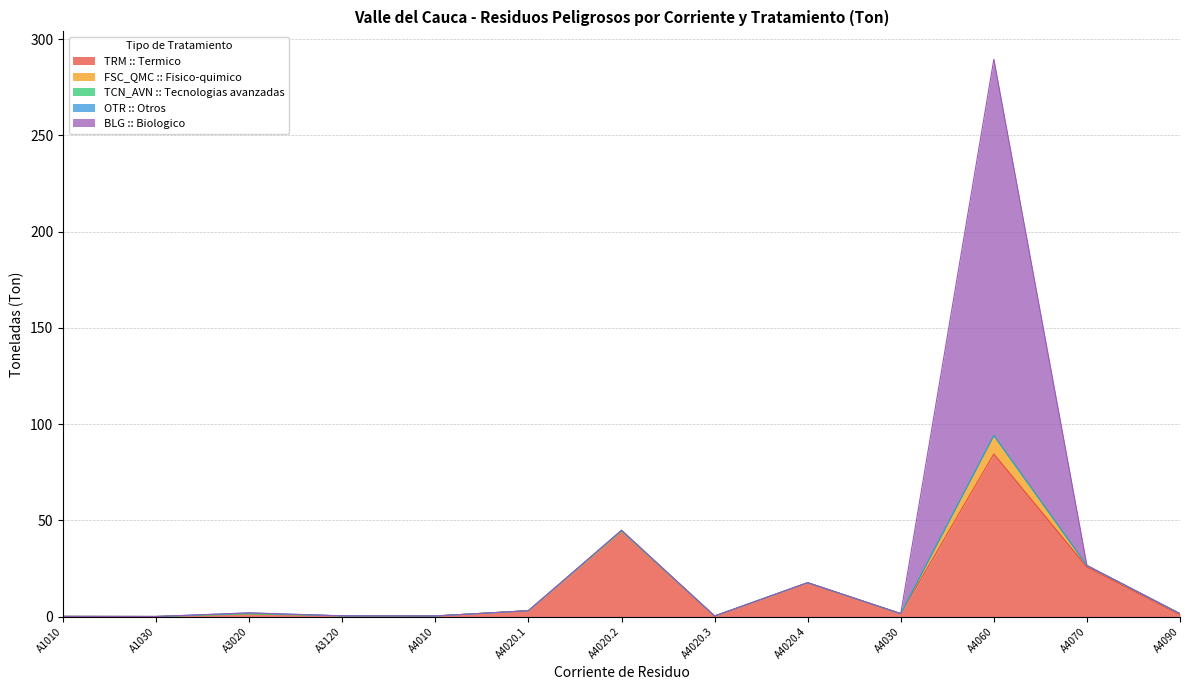

Reading left to right, list all the values displayed in this chart.

TRM :: Termico: A1010=0.1	A1030=0.0	A3020=1.4	A3120=0.3	A4010=0.3	A4020.1=3.0	A4020.2=44.3	A4020.3=0.2	A4020.4=17.6	A4030=1.5	A4060=84.5	A4070=25.7	A4090=0.9
FSC_QMC :: Fisico-quimico: A1010=0.0	A1030=0.0	A3020=0.0	A3120=0.0	A4010=0.0	A4020.1=0.0	A4020.2=0.0	A4020.3=0.0	A4020.4=0.0	A4030=0.0	A4060=9.7	A4070=0.8	A4090=0.5
TCN_AVN :: Tecnologias avanzadas: A1010=0.0	A1030=0.0	A3020=0.0	A3120=0.0	A4010=0.0	A4020.1=0.0	A4020.2=0.1	A4020.3=0.0	A4020.4=0.0	A4030=0.0	A4060=0.0	A4070=0.0	A4090=0.0
OTR :: Otros: A1010=0.0	A1030=0.0	A3020=0.5	A3120=0.0	A4010=0.0	A4020.1=0.0	A4020.2=0.4	A4020.3=0.0	A4020.4=0.0	A4030=0.0	A4060=0.0	A4070=0.0	A4090=0.0
BLG :: Biologico: A1010=0.0	A1030=0.0	A3020=0.0	A3120=0.0	A4010=0.0	A4020.1=0.0	A4020.2=0.0	A4020.3=0.0	A4020.4=0.0	A4030=0.0	A4060=195.5	A4070=0.0	A4090=0.0